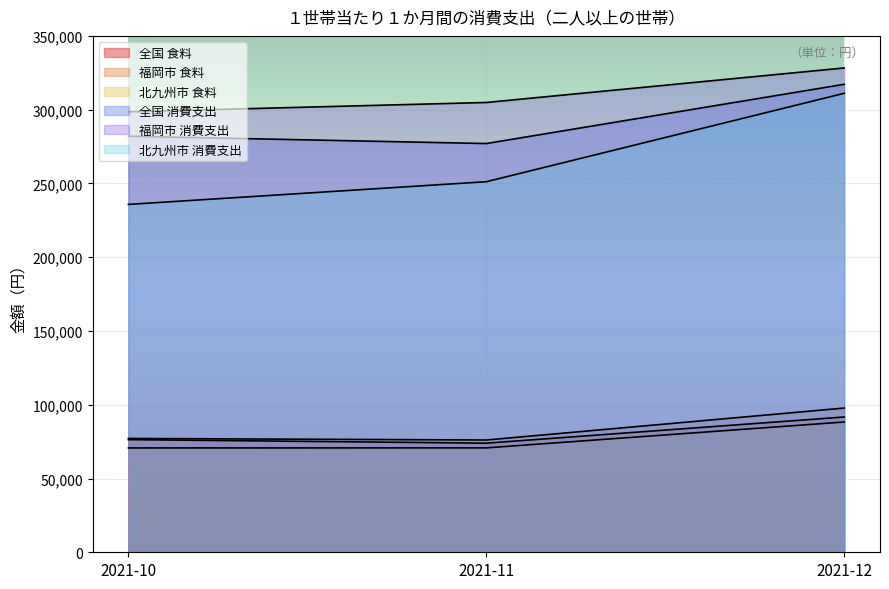

What is the maximum value shown in the chart?

328264